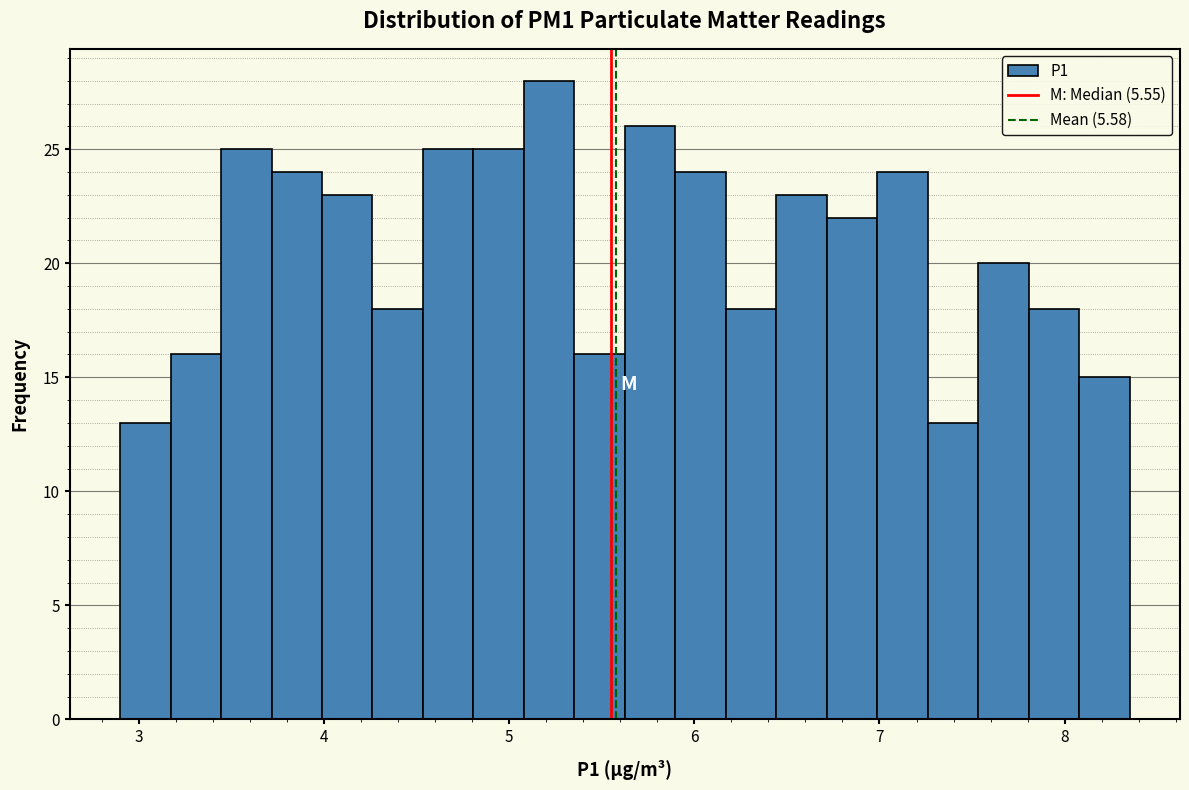

Around what value on the x-axis is the tallest bar? Give the approximate position of its centre, as read against the axis.

5.2